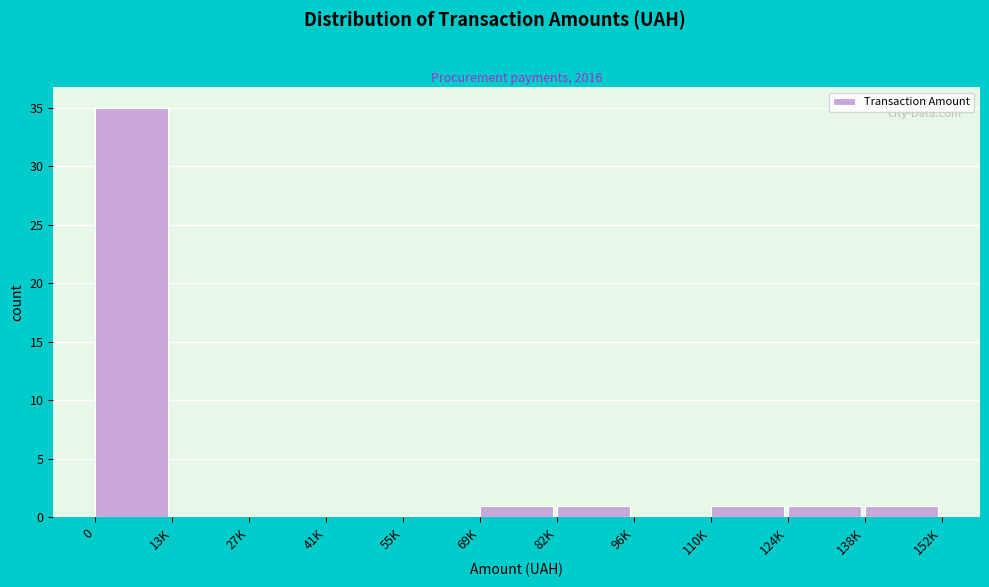

Reading right to left, list all the values displayed in this chart.

138K=1	124K=1	110K=1	96K=0	82K=1	69K=1	55K=0	41K=0	27K=0	13K=0	0=35